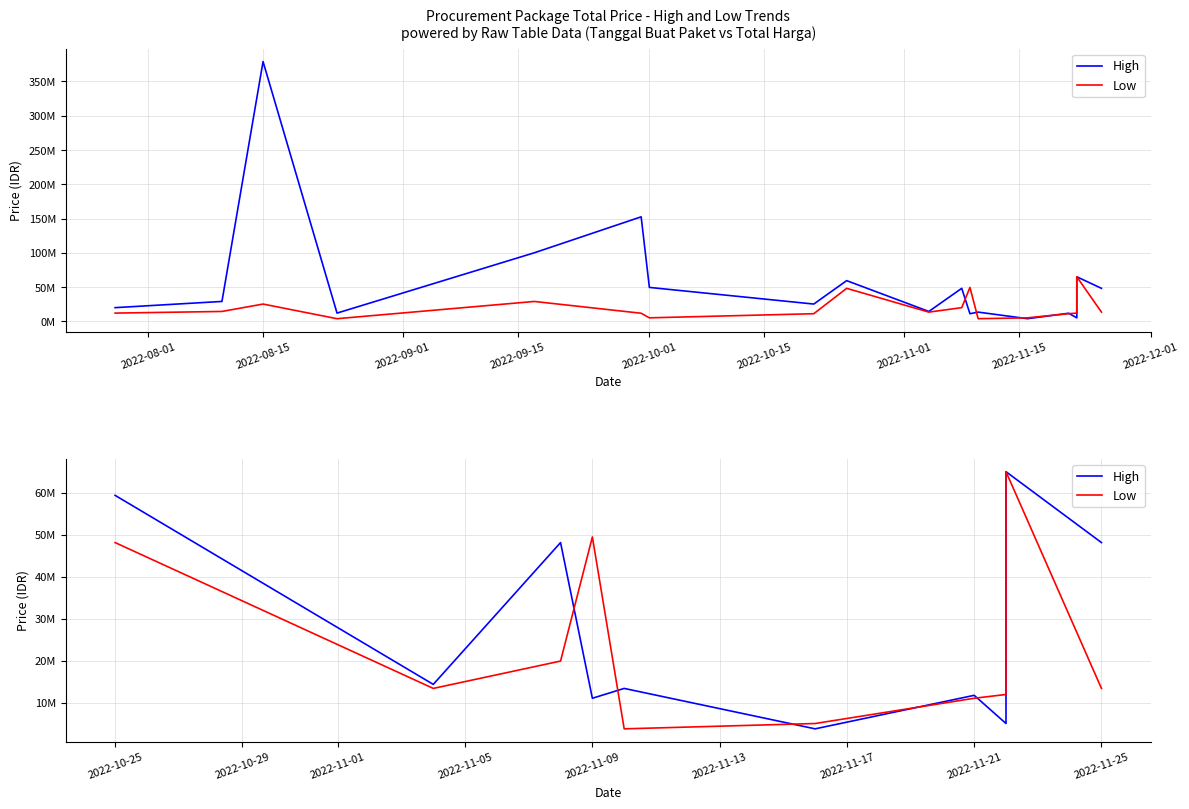

Which series has the largest range (max minus min)?

High